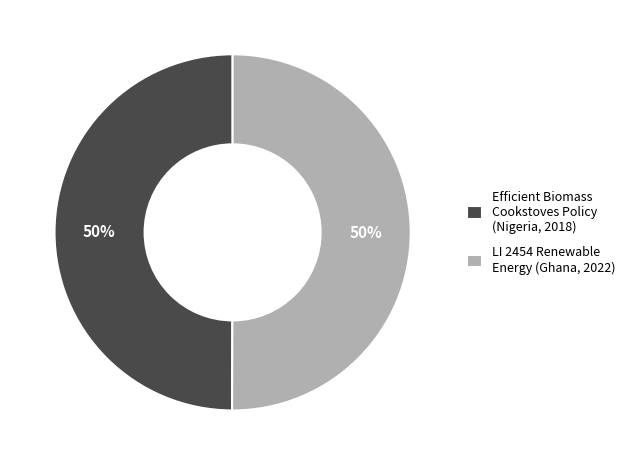

To the nearest percent, what is the average slice percentage?

50%